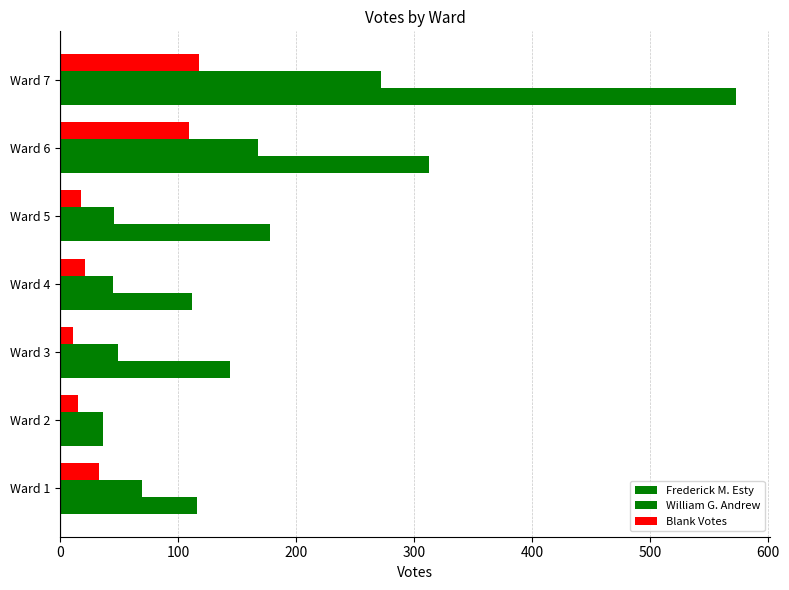

Count the number of categories in the chart.

7